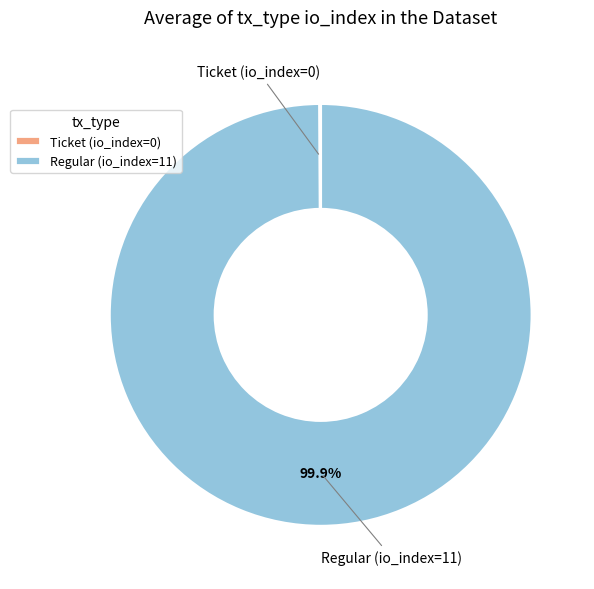

Does Regular (io_index=11) account for over 50% of the chart?

Yes